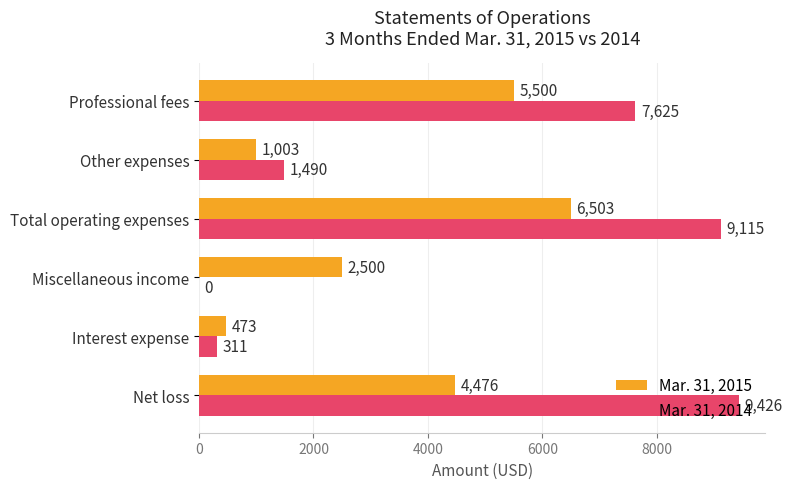

Which series changed the most between Professional fees and Miscellaneous income?

Mar. 31, 2014